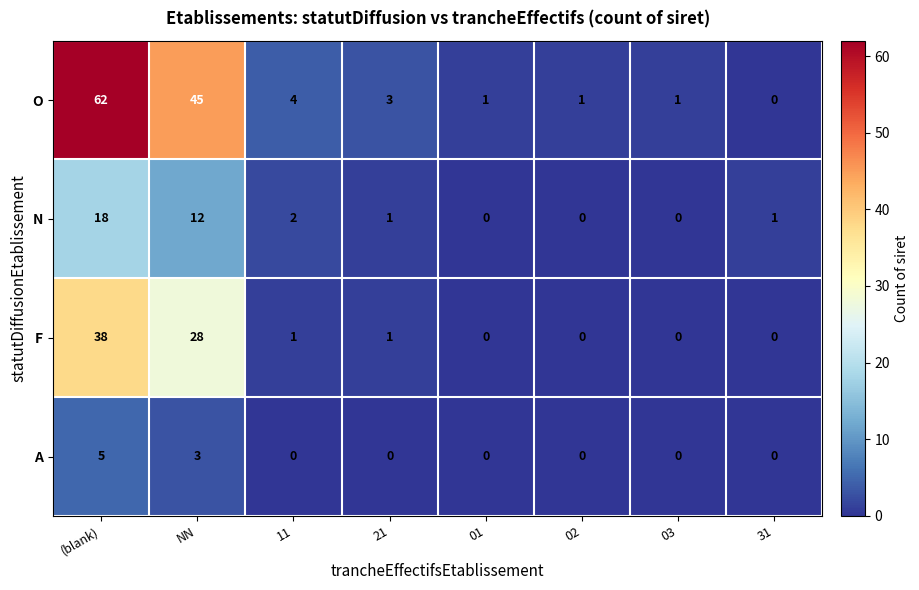

At which label is O closest to 31?

NN